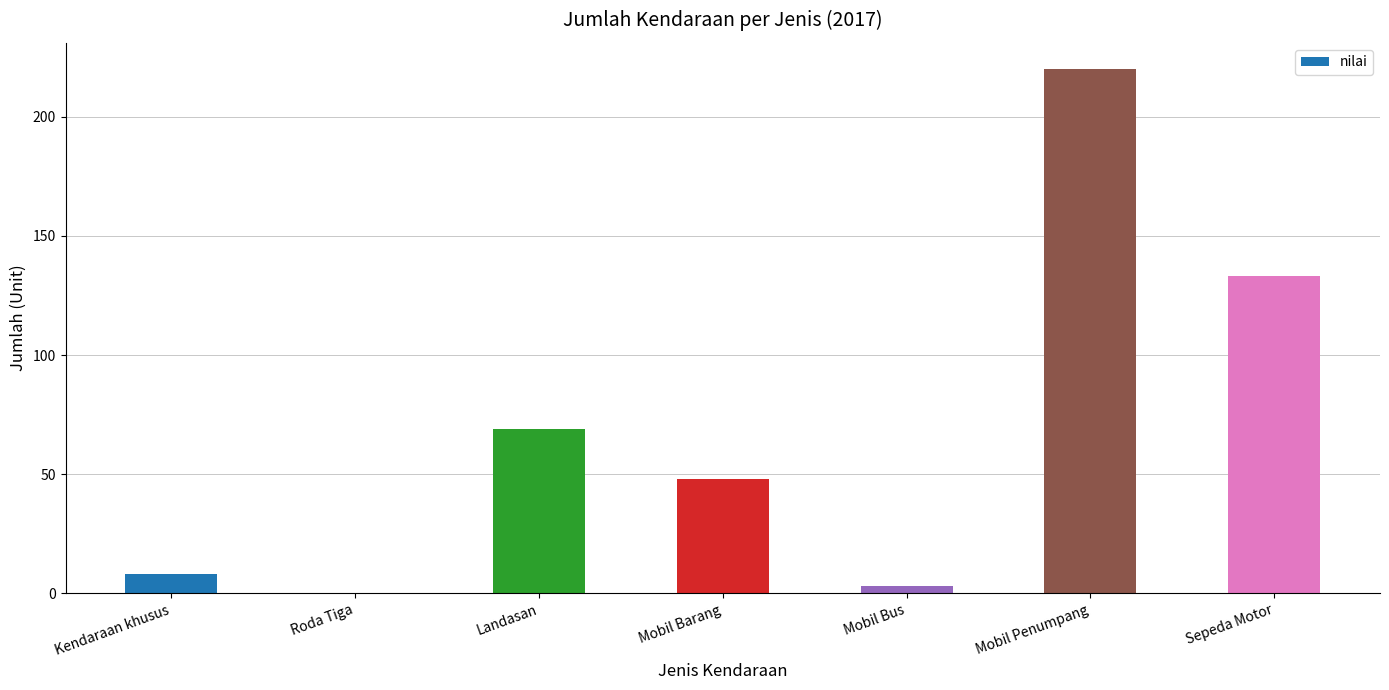

Reading left to right, what are all the values shown in this chart?

8	0	69	48	3	220	133